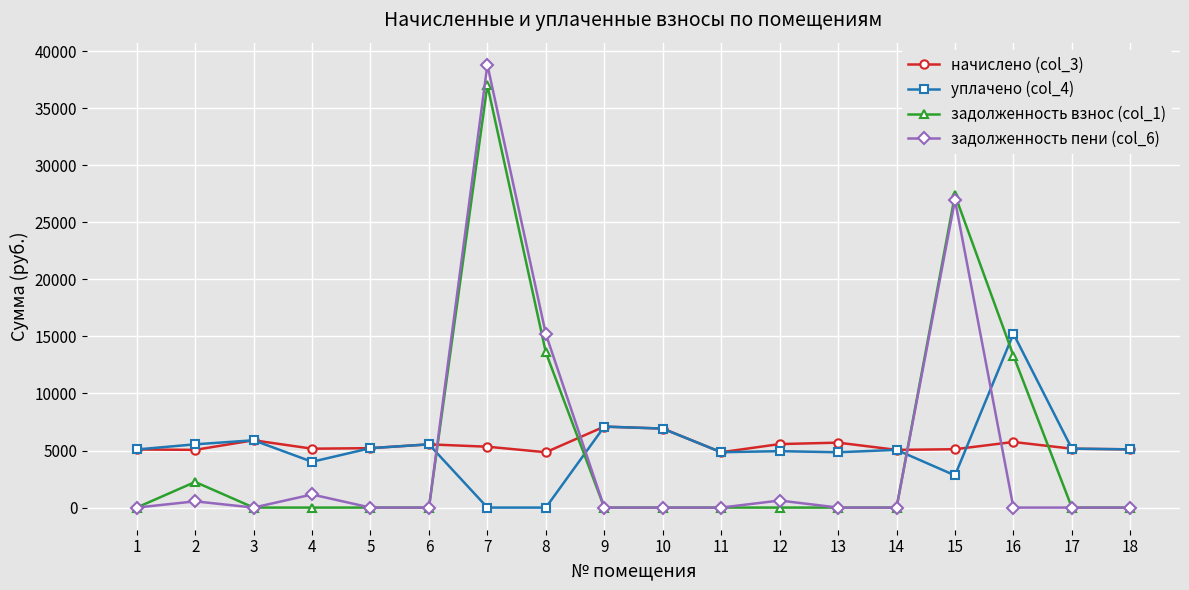

How many data points does each series have?

18